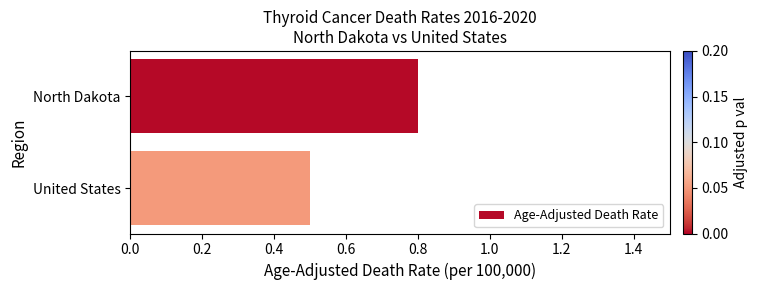

What is the label of the 2nd bar from the top?

United States